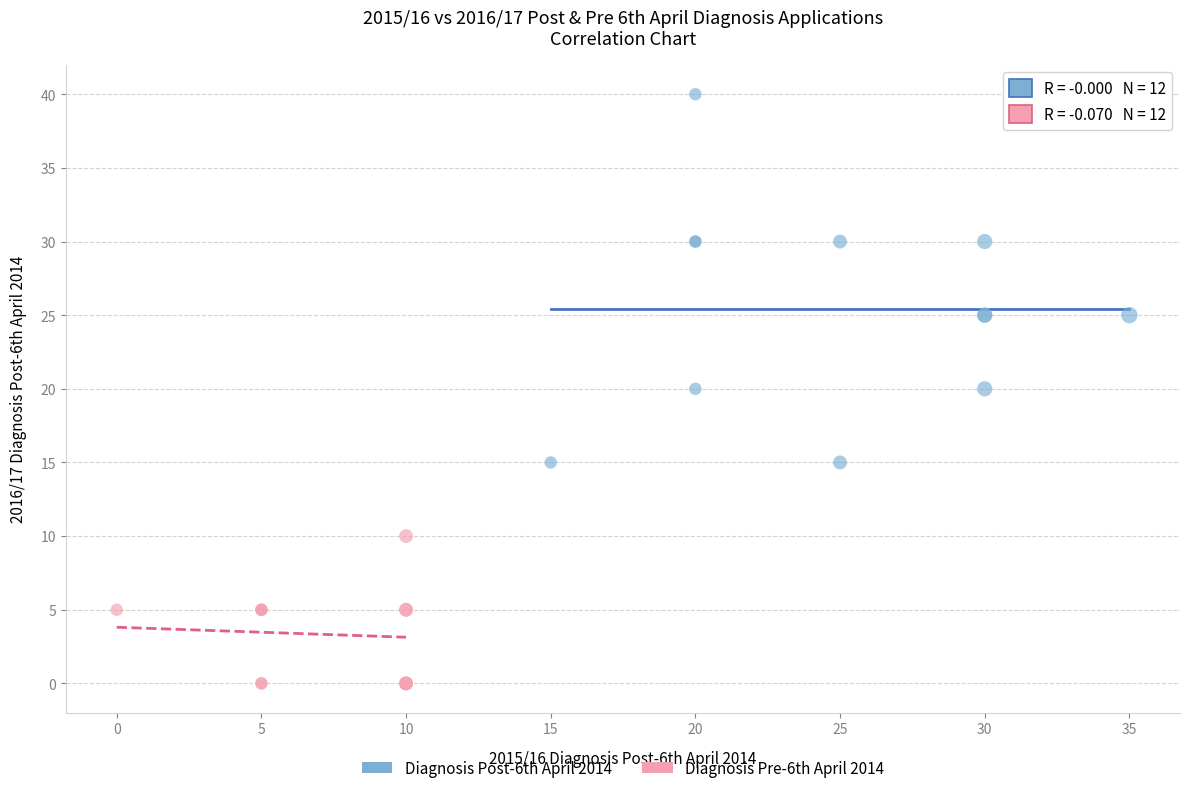

Which series reaches the maximum Y coordinate?

Diagnosis Post-6th April 2014